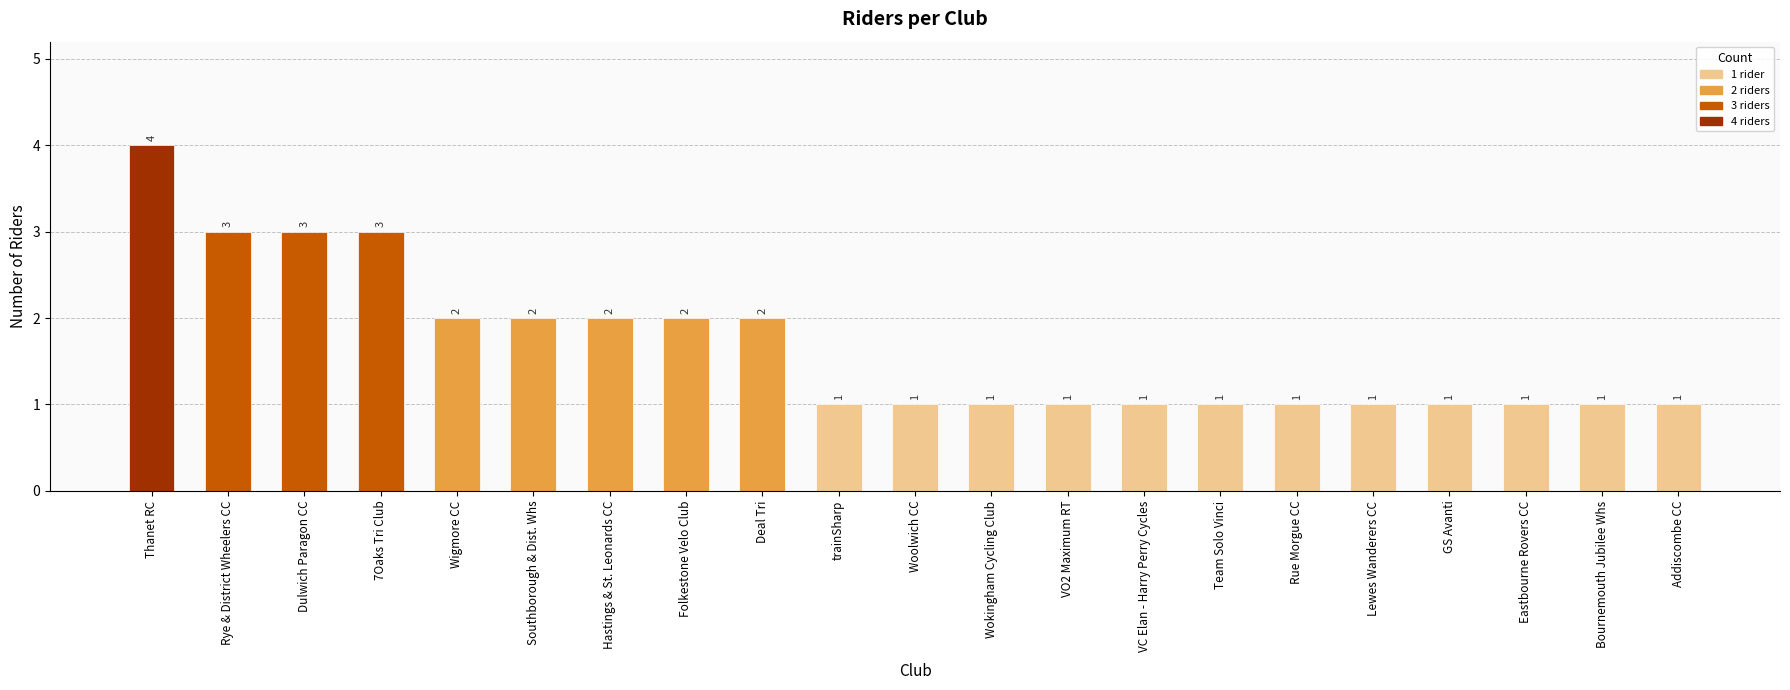

What is the label of the 6th bar from the right?

Rue Morgue CC